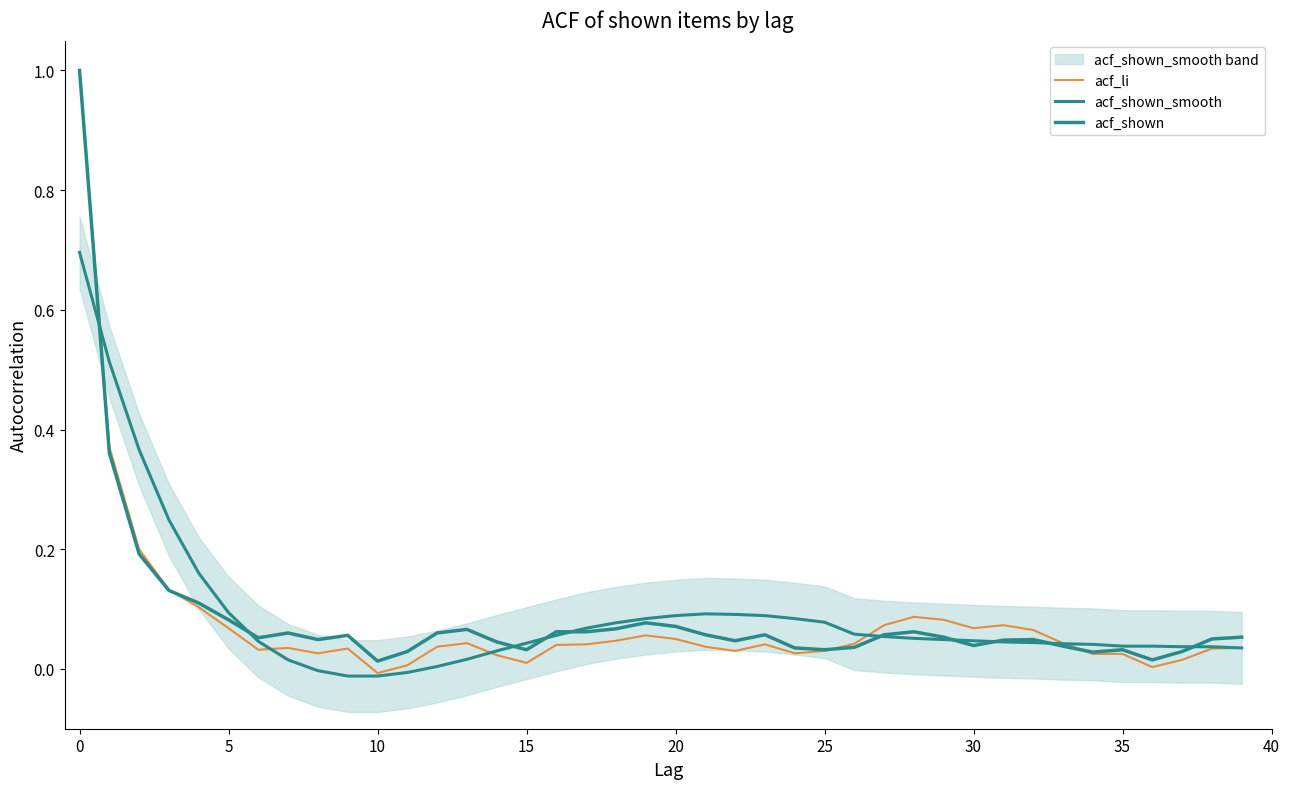

How many data points in acf_shown_smooth are above 0?

36